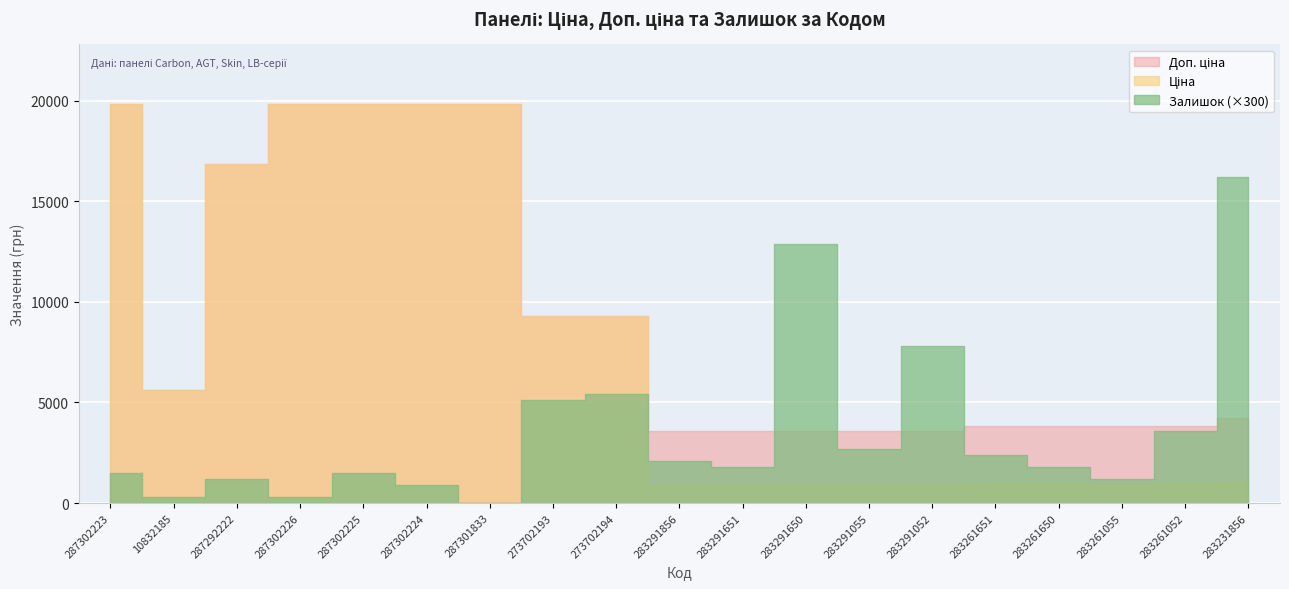

At which label does Залишок first exceed 6?

273702193